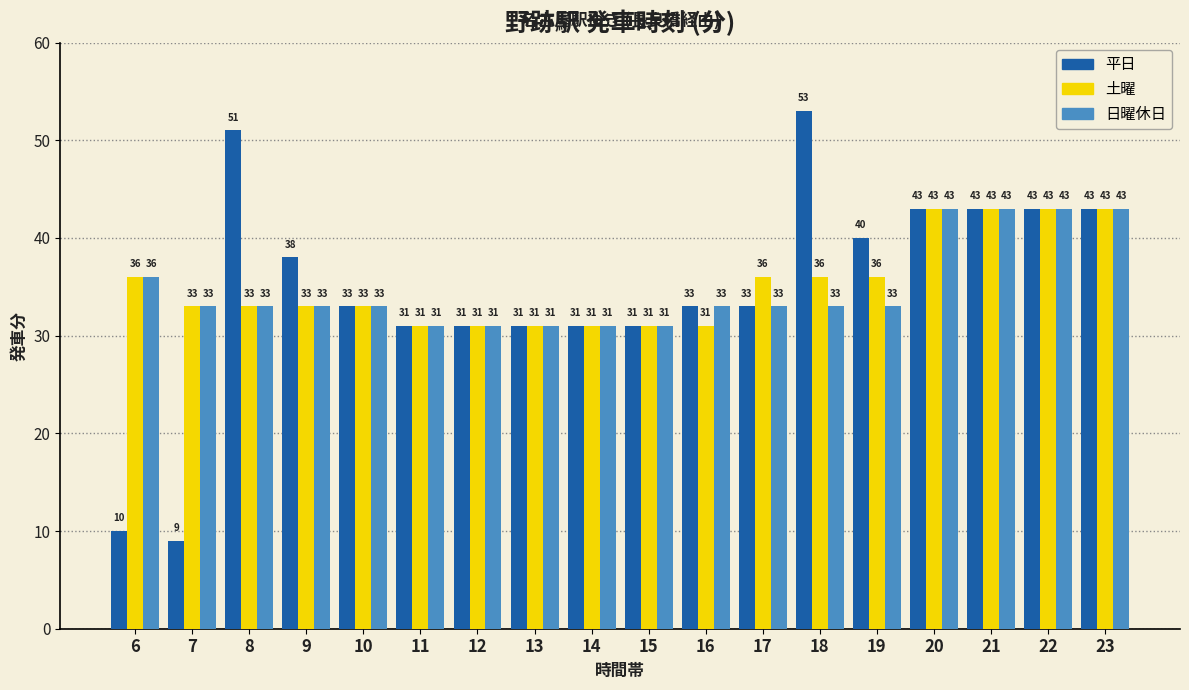

Does the chart contain stacked bars?

No